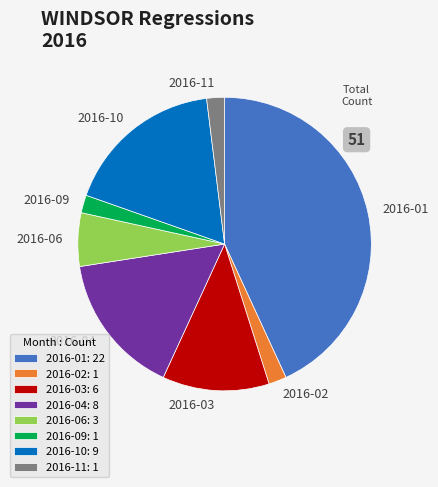

Between 2016-09 and 2016-10, which is larger?

2016-10